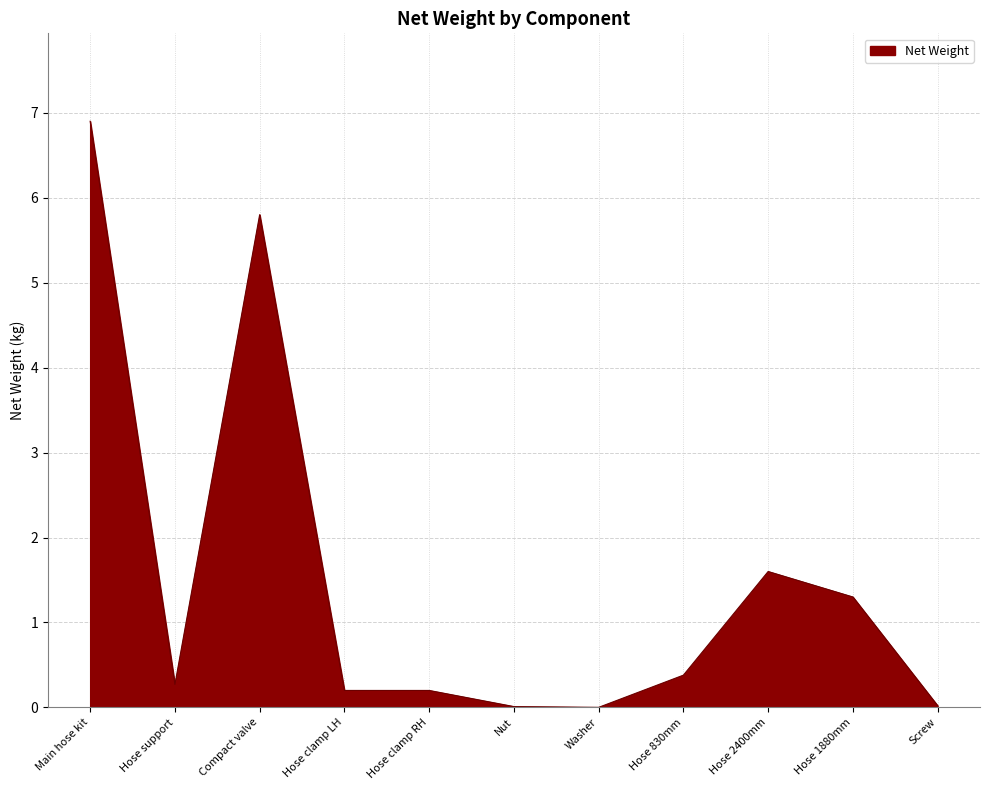

What is the difference between the maximum and minimum values?

6.9